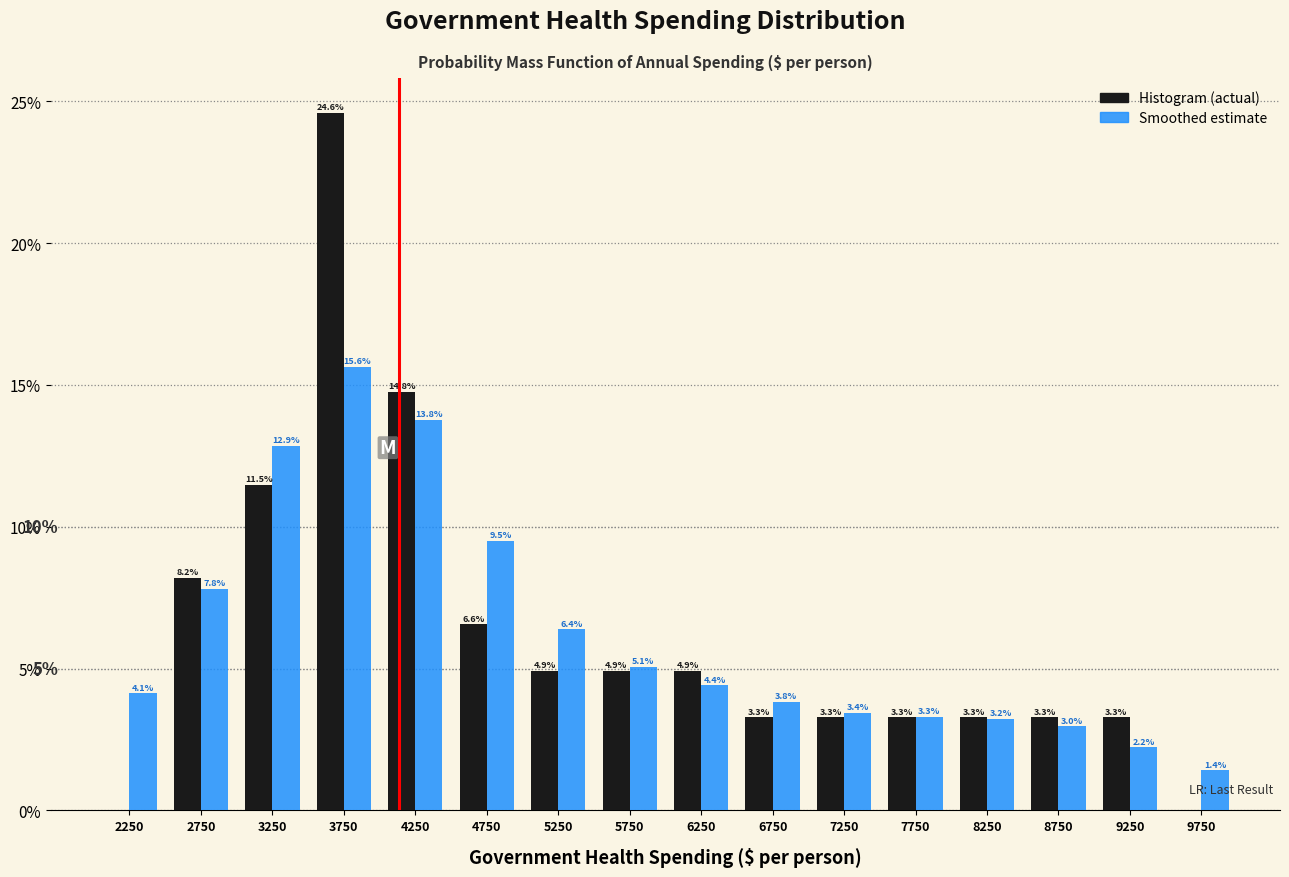

In the Smoothed estimate series, which range on the x-axis has the tallest bar?

3500 to 4000